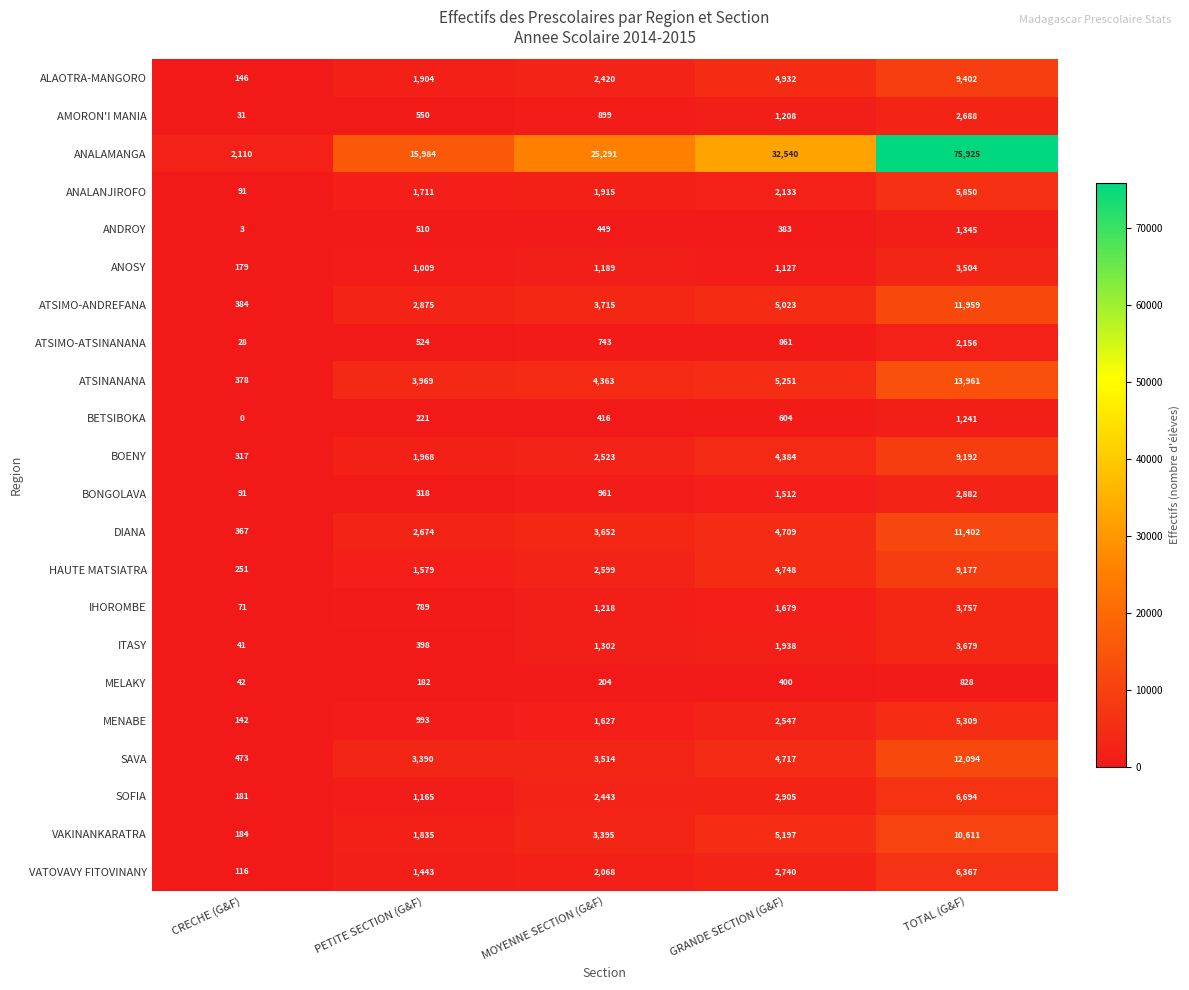

Which series changed the most between MOYENNE SECTION (G&F) and TOTAL (G&F)?

ANALAMANGA